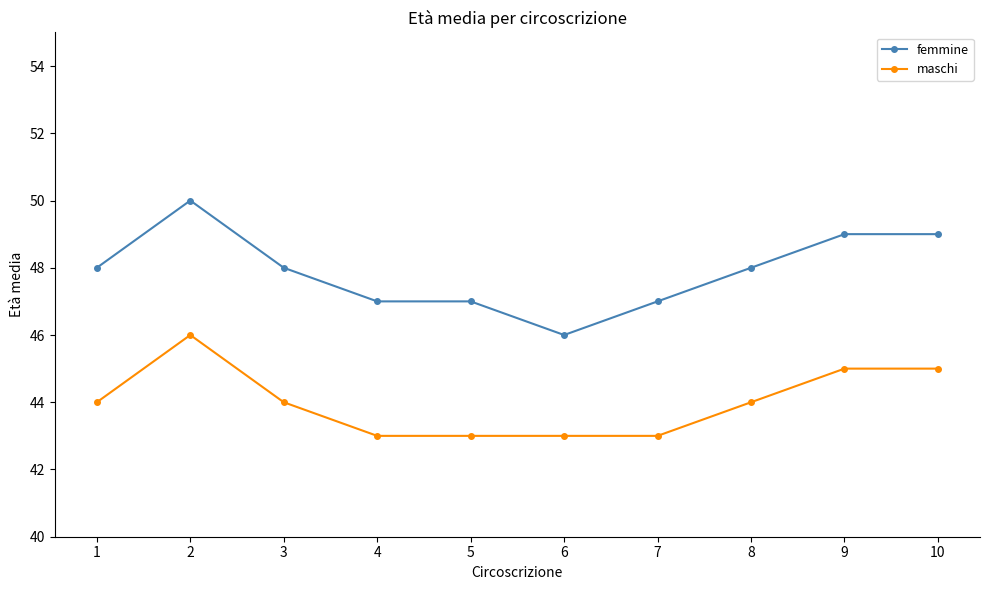

Reading left to right, extract all data points from this chart.

femmine: 48	50	48	47	47	46	47	48	49	49
maschi: 44	46	44	43	43	43	43	44	45	45